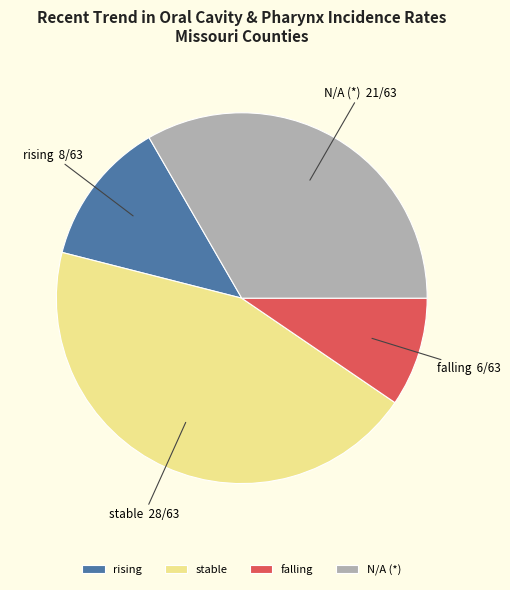

Approximately how many times larger is the value at stable compared to rising?

3.5